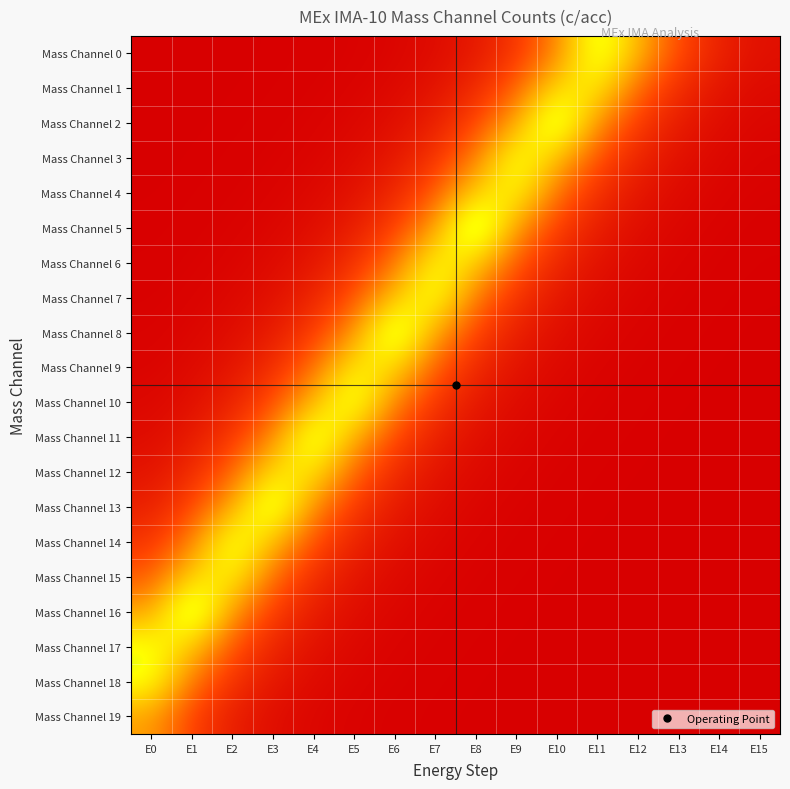

Reading left to right, list all the values displayed in this chart.

Mass Channel 0: E0=0.0	E1=0.0	E2=0.0	E3=0.0	E4=0.0	E5=0.0	E6=0.0	E7=0.0	E8=0.1	E9=0.2	E10=0.4	E11=0.9	E12=0.5	E13=0.3	E14=0.1	E15=0.1
Mass Channel 1: E0=0.0	E1=0.0	E2=0.0	E3=0.0	E4=0.0	E5=0.0	E6=0.0	E7=0.1	E8=0.1	E9=0.3	E10=0.7	E11=0.7	E12=0.3	E13=0.2	E14=0.1	E15=0.0
Mass Channel 2: E0=0.0	E1=0.0	E2=0.0	E3=0.0	E4=0.0	E5=0.0	E6=0.1	E7=0.1	E8=0.2	E9=0.5	E10=0.9	E11=0.4	E12=0.2	E13=0.1	E14=0.0	E15=0.0
Mass Channel 3: E0=0.0	E1=0.0	E2=0.0	E3=0.0	E4=0.0	E5=0.0	E6=0.1	E7=0.2	E8=0.4	E9=0.8	E10=0.6	E11=0.3	E12=0.1	E13=0.1	E14=0.0	E15=0.0
Mass Channel 4: E0=0.0	E1=0.0	E2=0.0	E3=0.0	E4=0.0	E5=0.1	E6=0.1	E7=0.3	E8=0.6	E9=0.8	E10=0.4	E11=0.2	E12=0.1	E13=0.0	E14=0.0	E15=0.0
Mass Channel 5: E0=0.0	E1=0.0	E2=0.0	E3=0.0	E4=0.0	E5=0.1	E6=0.2	E7=0.5	E8=1.0	E9=0.5	E10=0.2	E11=0.1	E12=0.0	E13=0.0	E14=0.0	E15=0.0
Mass Channel 6: E0=0.0	E1=0.0	E2=0.0	E3=0.0	E4=0.1	E5=0.2	E6=0.4	E7=0.8	E8=0.6	E9=0.3	E10=0.1	E11=0.1	E12=0.0	E13=0.0	E14=0.0	E15=0.0
Mass Channel 7: E0=0.0	E1=0.0	E2=0.0	E3=0.1	E4=0.1	E5=0.3	E6=0.6	E7=0.8	E8=0.4	E9=0.2	E10=0.1	E11=0.0	E12=0.0	E13=0.0	E14=0.0	E15=0.0
Mass Channel 8: E0=0.0	E1=0.0	E2=0.0	E3=0.1	E4=0.2	E5=0.4	E6=0.9	E7=0.5	E8=0.2	E9=0.1	E10=0.1	E11=0.0	E12=0.0	E13=0.0	E14=0.0	E15=0.0
Mass Channel 9: E0=0.0	E1=0.0	E2=0.1	E3=0.2	E4=0.3	E5=0.7	E6=0.7	E7=0.3	E8=0.1	E9=0.1	E10=0.0	E11=0.0	E12=0.0	E13=0.0	E14=0.0	E15=0.0
Mass Channel 10: E0=0.0	E1=0.1	E2=0.1	E3=0.3	E4=0.5	E5=0.9	E6=0.4	E7=0.2	E8=0.1	E9=0.0	E10=0.0	E11=0.0	E12=0.0	E13=0.0	E14=0.0	E15=0.0
Mass Channel 11: E0=0.0	E1=0.1	E2=0.2	E3=0.4	E4=0.9	E5=0.5	E6=0.3	E7=0.1	E8=0.1	E9=0.0	E10=0.0	E11=0.0	E12=0.0	E13=0.0	E14=0.0	E15=0.0
Mass Channel 12: E0=0.1	E1=0.2	E2=0.3	E3=0.7	E4=0.7	E5=0.3	E6=0.2	E7=0.1	E8=0.0	E9=0.0	E10=0.0	E11=0.0	E12=0.0	E13=0.0	E14=0.0	E15=0.0
Mass Channel 13: E0=0.1	E1=0.2	E2=0.5	E3=0.9	E4=0.4	E5=0.2	E6=0.1	E7=0.0	E8=0.0	E9=0.0	E10=0.0	E11=0.0	E12=0.0	E13=0.0	E14=0.0	E15=0.0
Mass Channel 14: E0=0.2	E1=0.4	E2=0.8	E3=0.6	E4=0.3	E5=0.1	E6=0.1	E7=0.0	E8=0.0	E9=0.0	E10=0.0	E11=0.0	E12=0.0	E13=0.0	E14=0.0	E15=0.0
Mass Channel 15: E0=0.3	E1=0.6	E2=0.7	E3=0.3	E4=0.2	E5=0.1	E6=0.0	E7=0.0	E8=0.0	E9=0.0	E10=0.0	E11=0.0	E12=0.0	E13=0.0	E14=0.0	E15=0.0
Mass Channel 16: E0=0.5	E1=1.0	E2=0.5	E3=0.2	E4=0.1	E5=0.0	E6=0.0	E7=0.0	E8=0.0	E9=0.0	E10=0.0	E11=0.0	E12=0.0	E13=0.0	E14=0.0	E15=0.0
Mass Channel 17: E0=0.8	E1=0.6	E2=0.3	E3=0.1	E4=0.1	E5=0.0	E6=0.0	E7=0.0	E8=0.0	E9=0.0	E10=0.0	E11=0.0	E12=0.0	E13=0.0	E14=0.0	E15=0.0
Mass Channel 18: E0=0.8	E1=0.4	E2=0.2	E3=0.1	E4=0.0	E5=0.0	E6=0.0	E7=0.0	E8=0.0	E9=0.0	E10=0.0	E11=0.0	E12=0.0	E13=0.0	E14=0.0	E15=0.0
Mass Channel 19: E0=0.5	E1=0.2	E2=0.1	E3=0.1	E4=0.0	E5=0.0	E6=0.0	E7=0.0	E8=0.0	E9=0.0	E10=0.0	E11=0.0	E12=0.0	E13=0.0	E14=0.0	E15=0.0